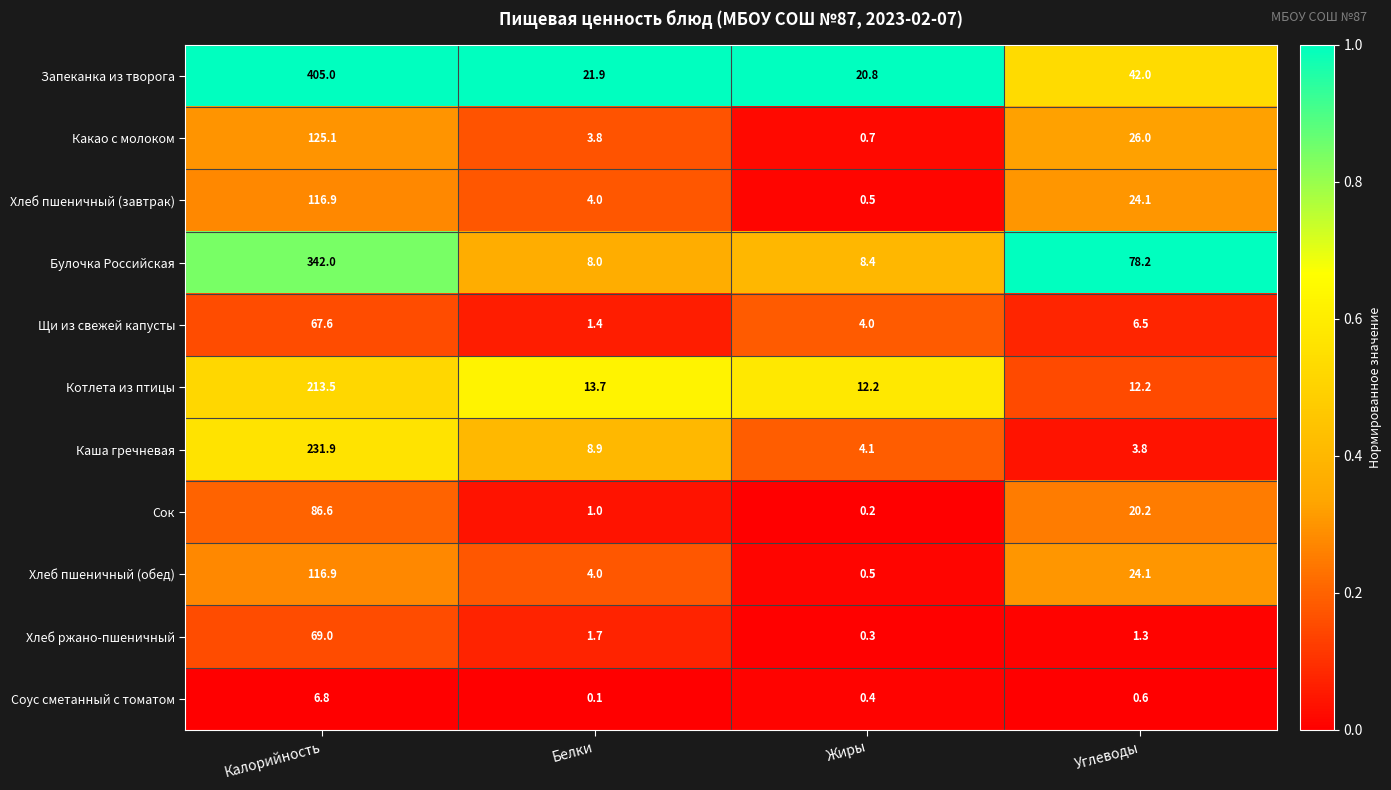

What is the difference between the second highest and minimum values in the Соус сметанный с томатом series?

0.5